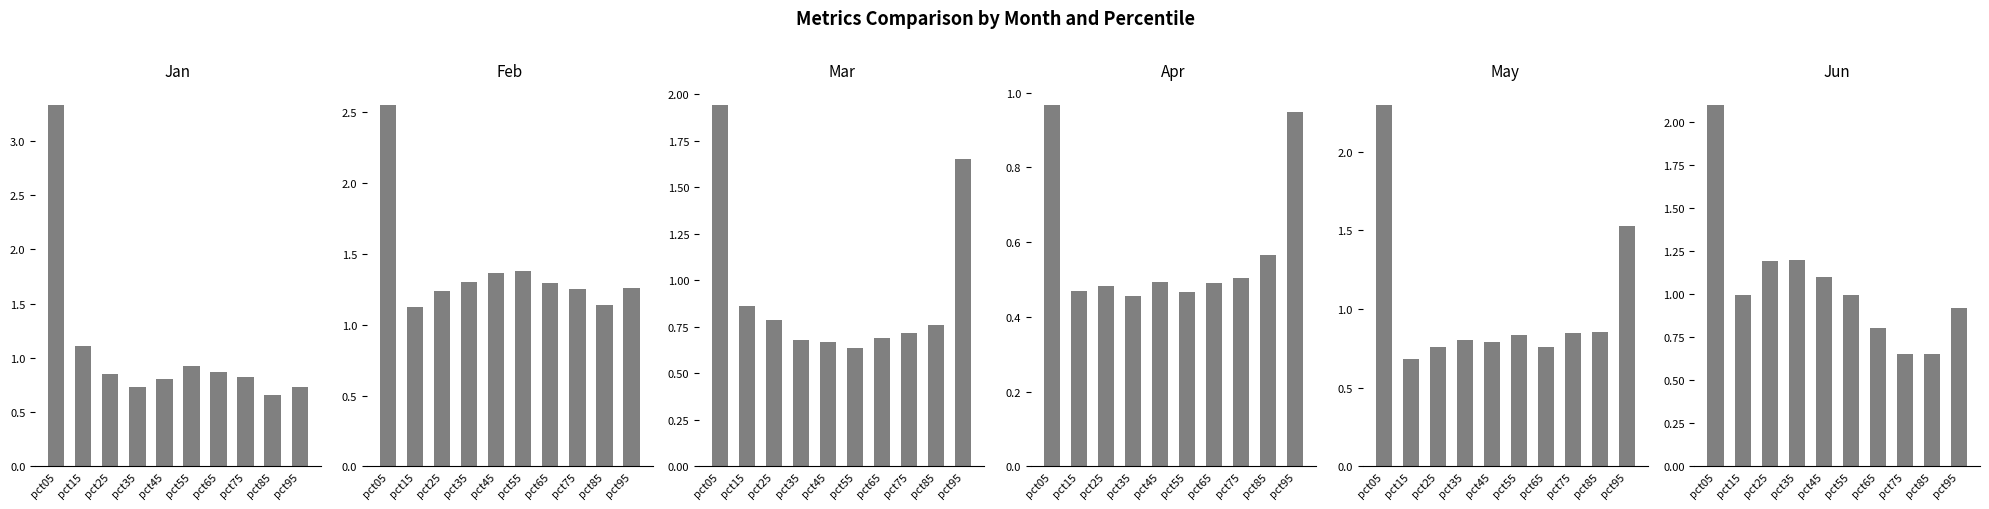

At which label is Mar closest to 1?

pct15